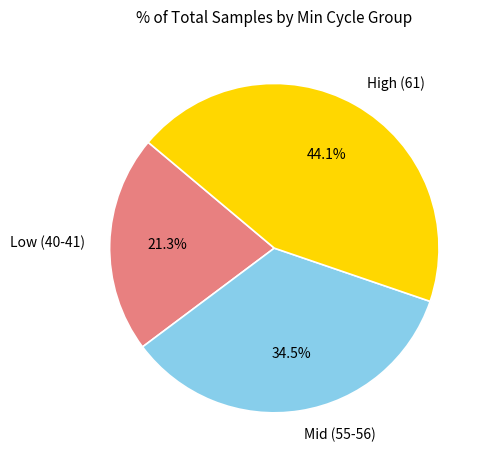

Combined, do High (61) and Low (40-41) account for over 50%?

Yes